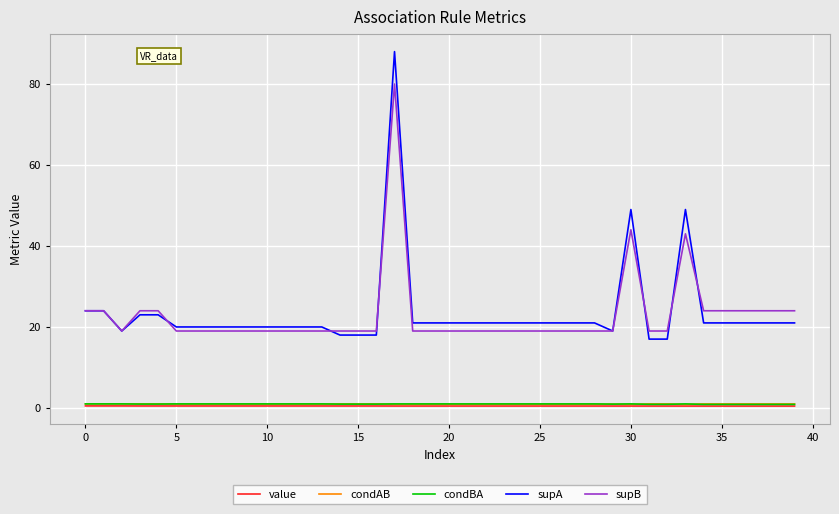

What are all the series names shown in the legend?

value, condAB, condBA, supA, supB